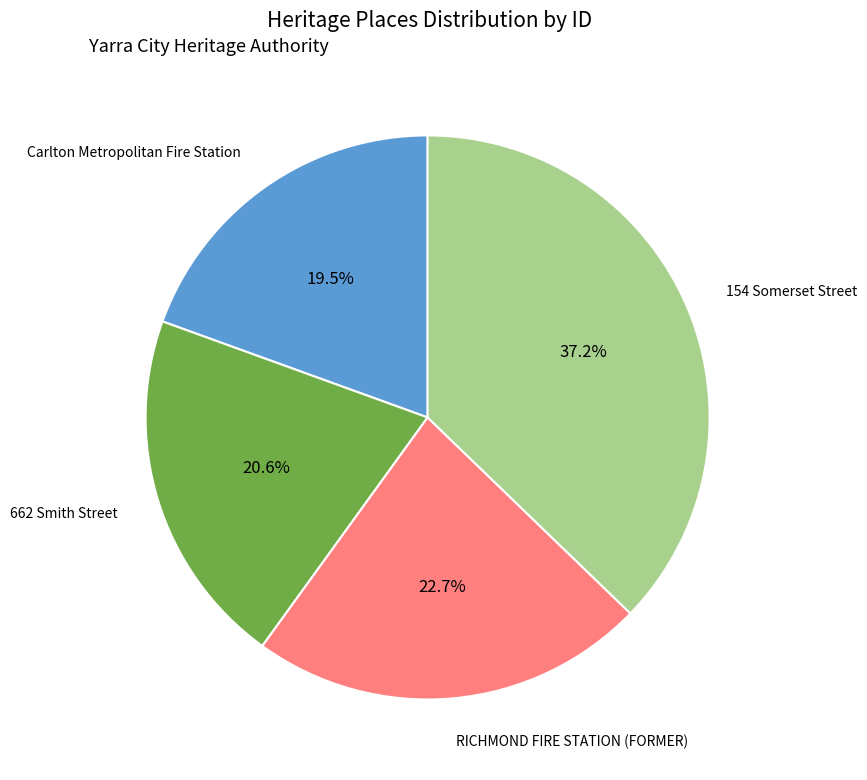

What is the largest slice in the pie chart?

154 Somerset Street